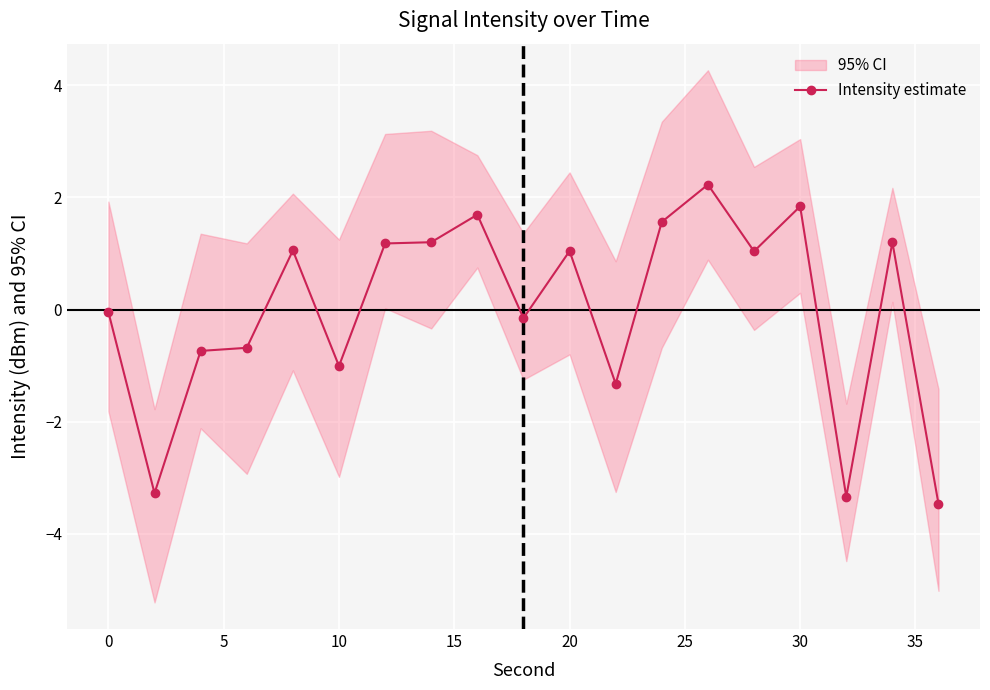

True or false: Intensity estimate has more than 0 interior local peaks.

True